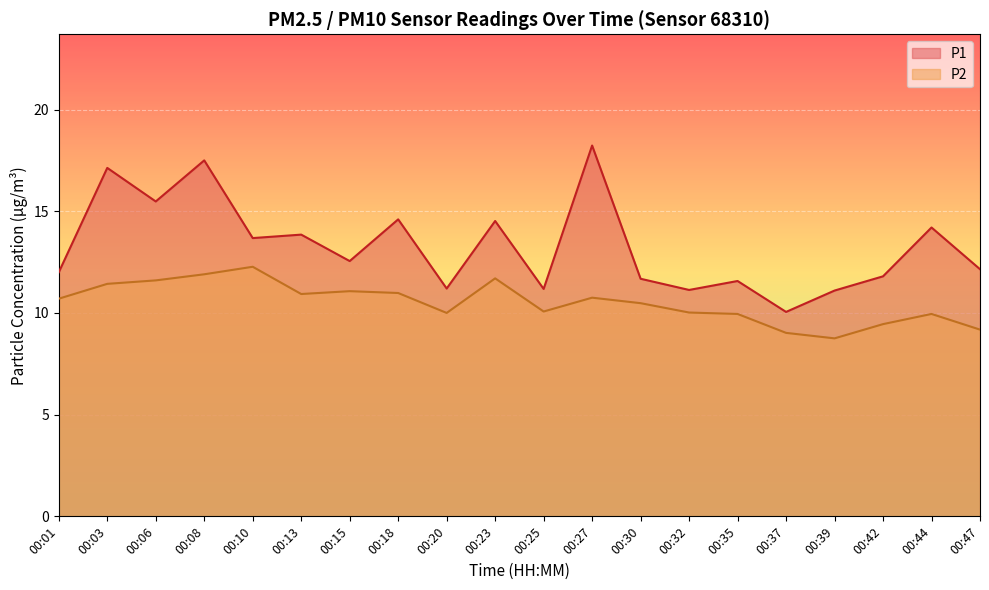

Where is the first local minimum for P2?

00:13